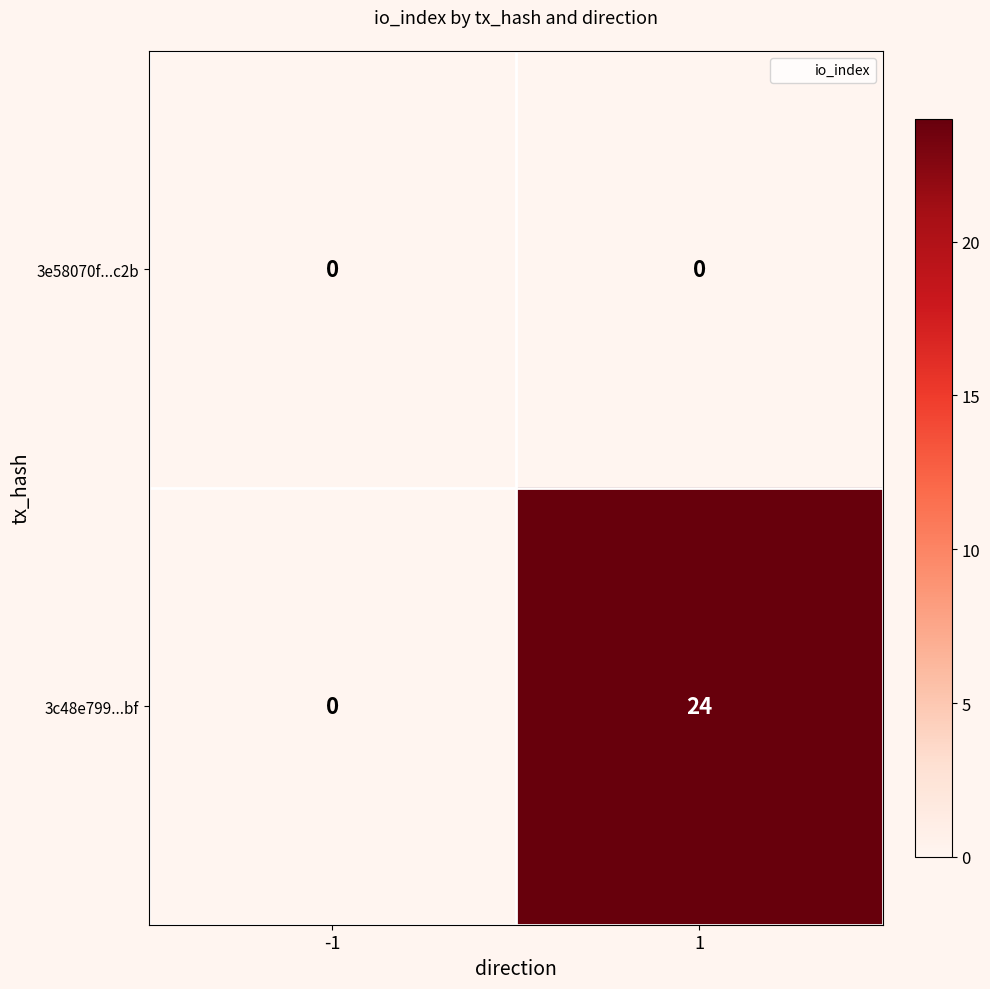

Reading left to right, transcribe all the data shown in this chart.

3e58070f...c2b: 0	0
3c48e799...bf: 0	24